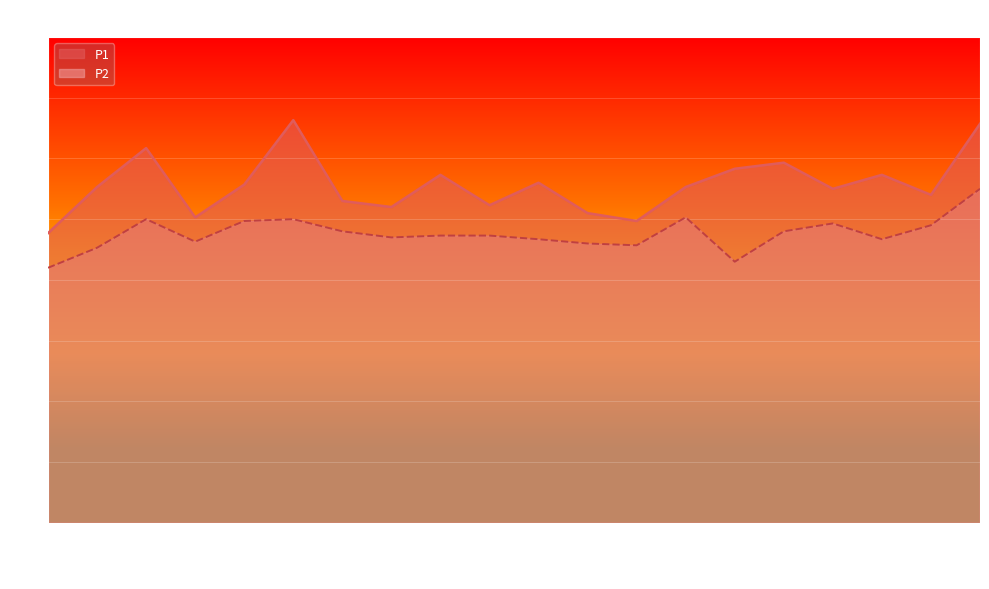

List the series in order of their peak value, highest first.

P1, P2